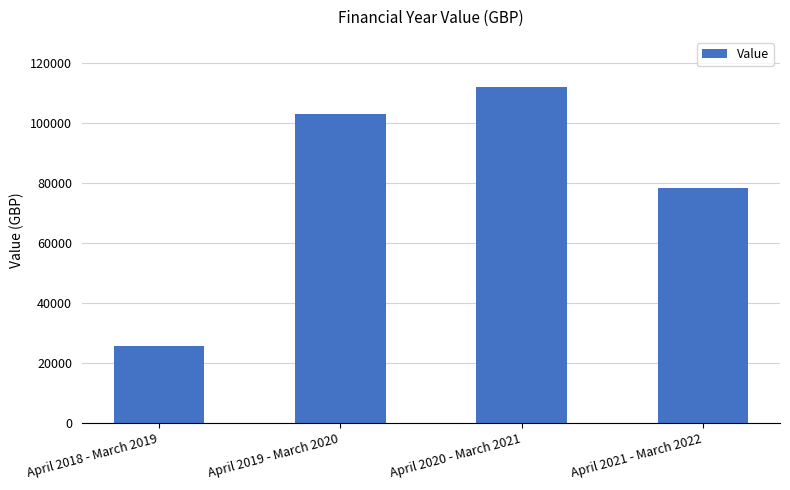

What is the change in value from April 2018 - March 2019 to April 2020 - March 2021?

+86107.7